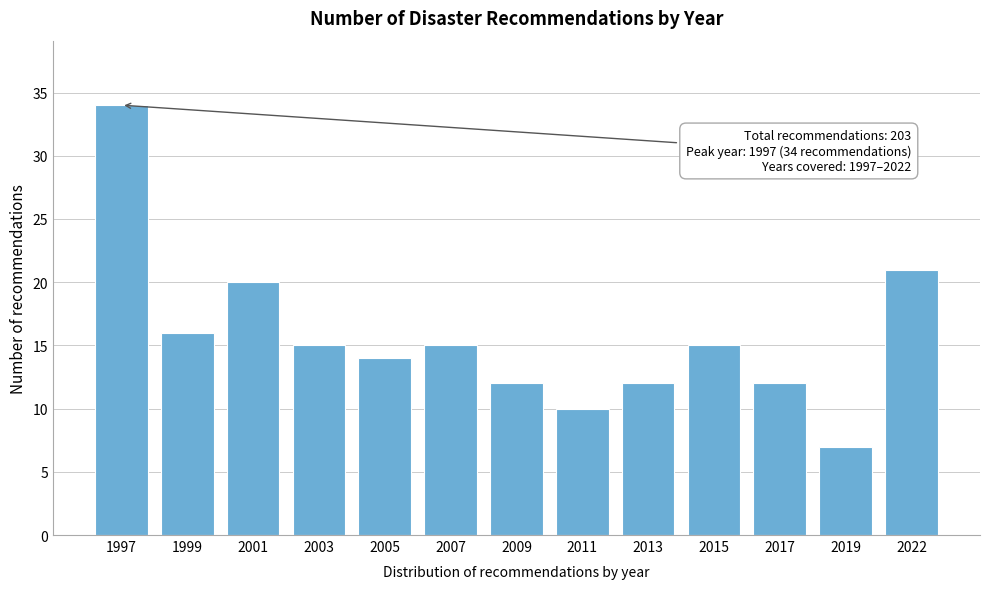

Reading left to right, what are all the values shown in this chart?

34	16	20	15	14	15	12	10	12	15	12	7	21